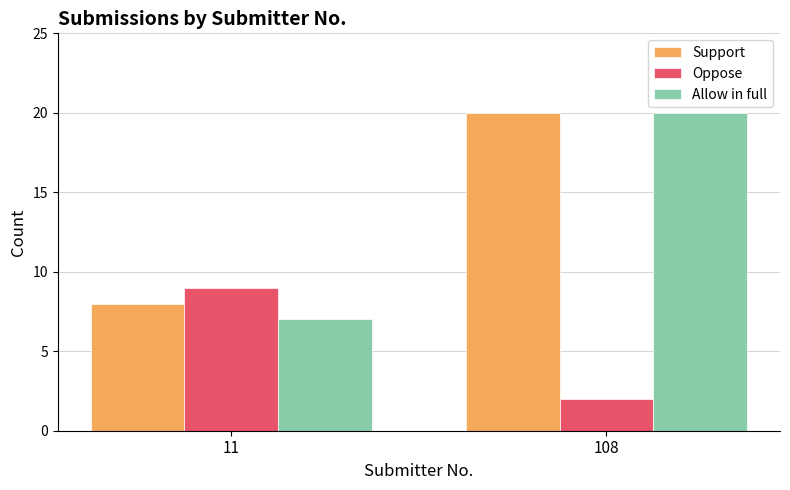

What is the value of the Support bar at the 2nd from the left?

20